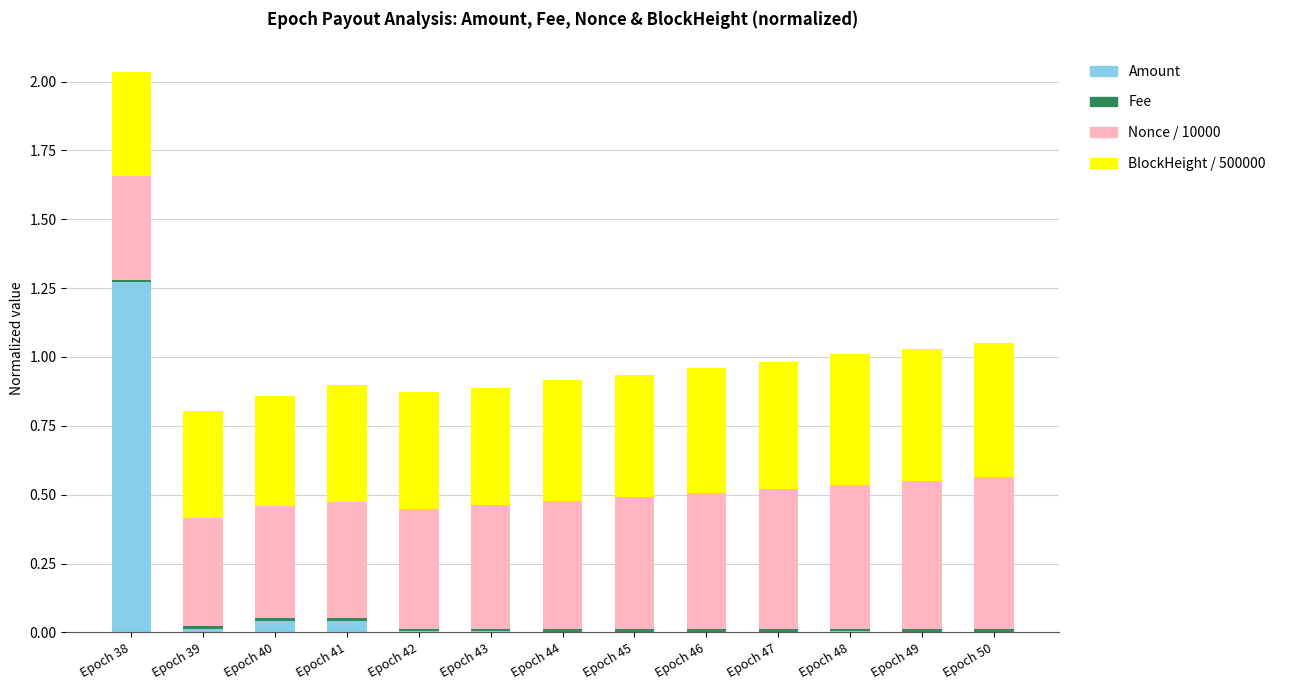

At which category is the sum across all series the highest?

Epoch 38